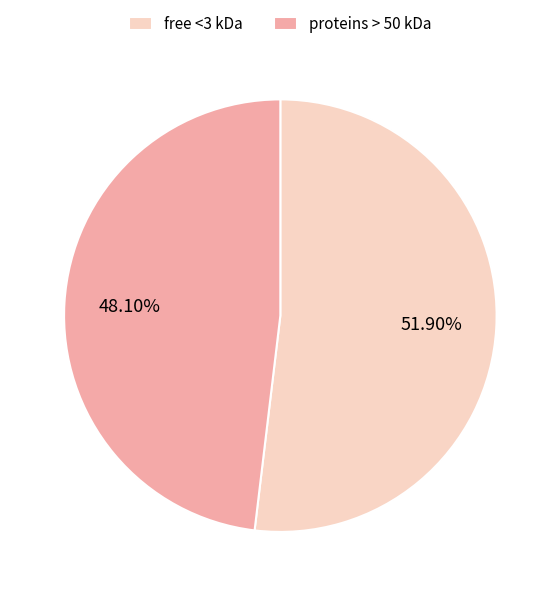

How many slices are in this pie chart?

2